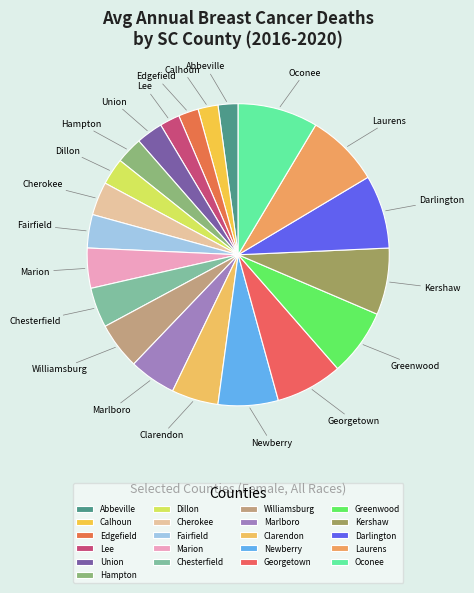

Count the number of slices in the pie.

21